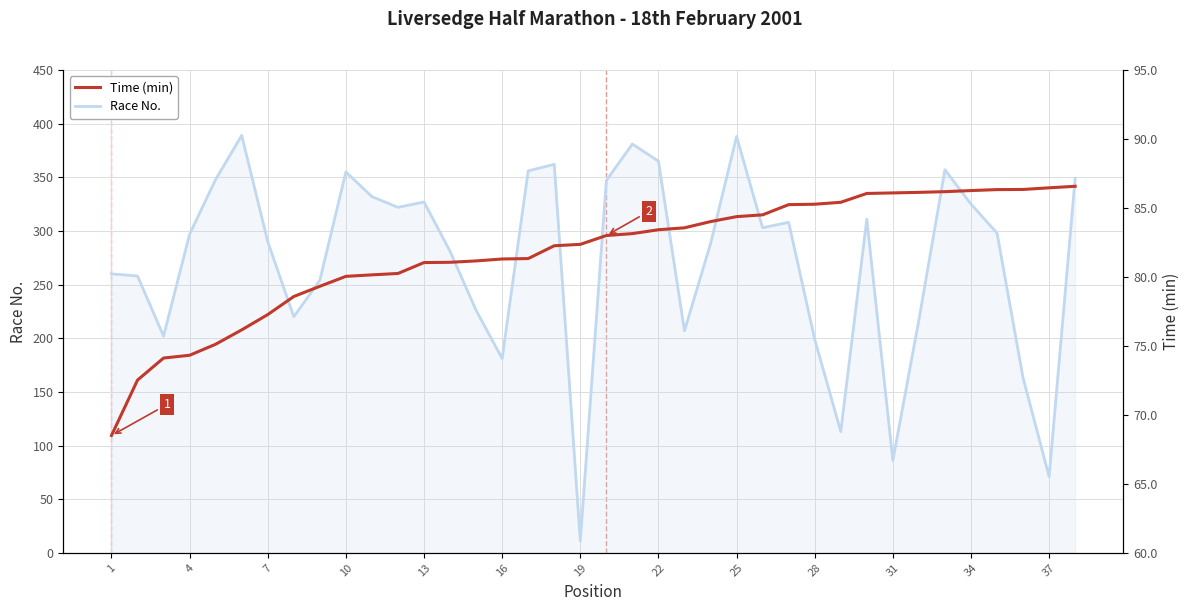

What is the sum of all Time (min) values?

3105.2